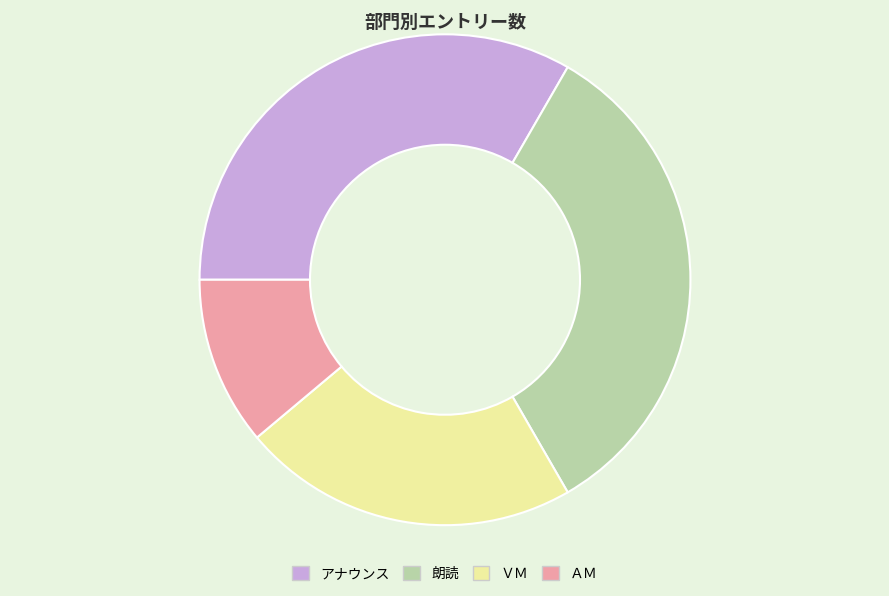

What is the smallest slice in the pie chart?

ＡＭ